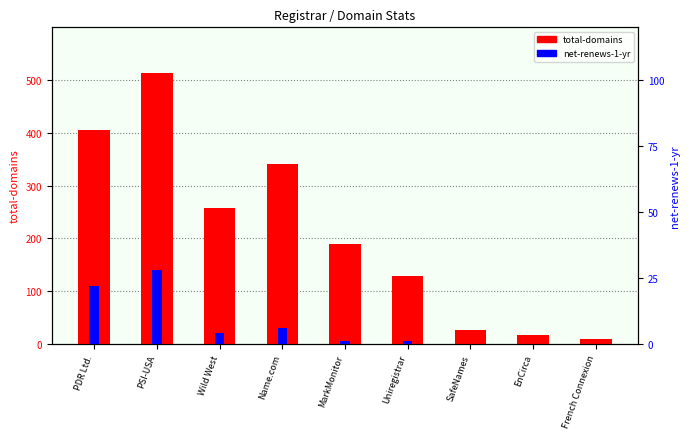

Which series has the largest total across all categories?

total-domains